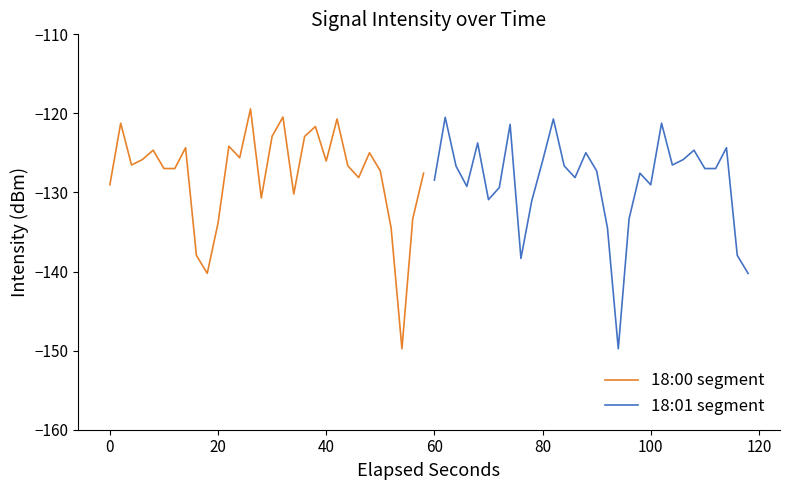

What is the sum of all 18:01 segment values?

-3862.2